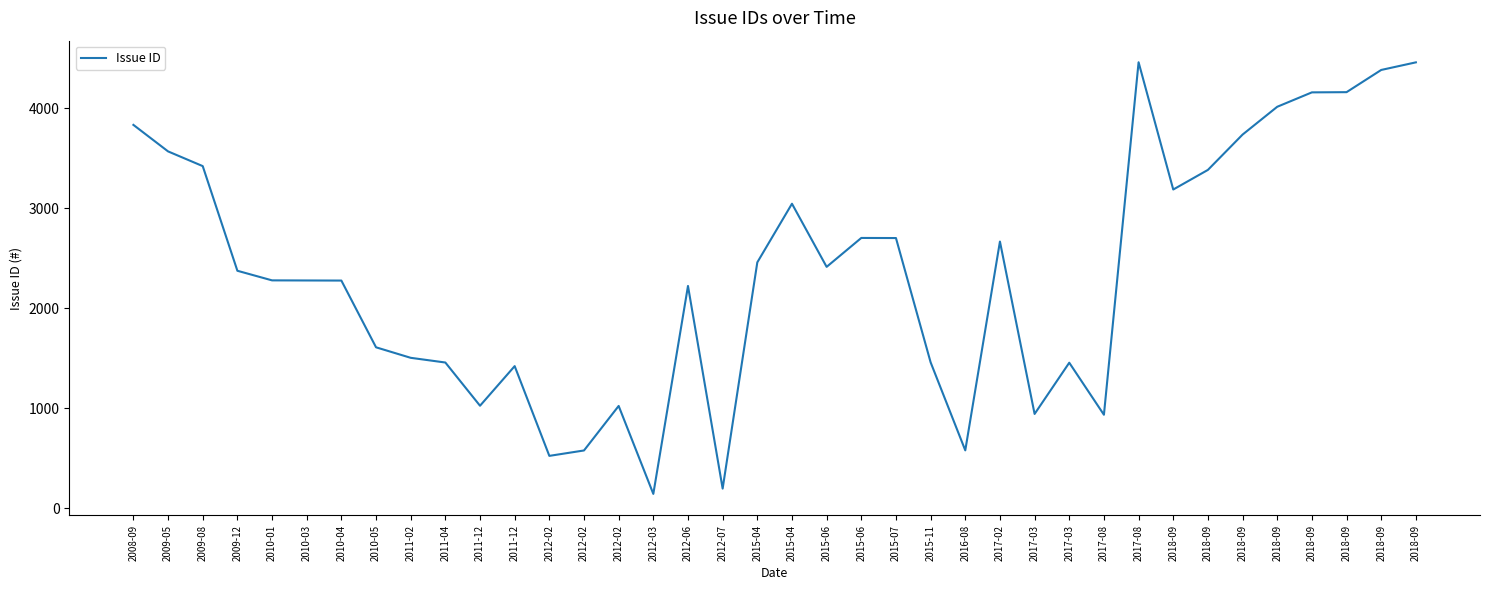

What is the ratio of the value at 2017-08 to the value at 2010-01?

0.4